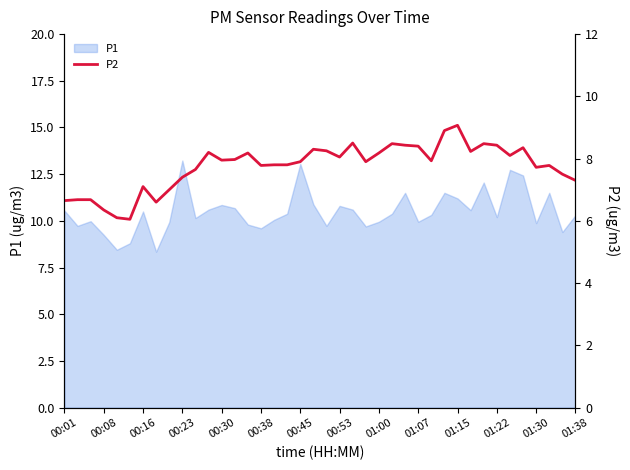

What is the maximum value for P1?

13.2